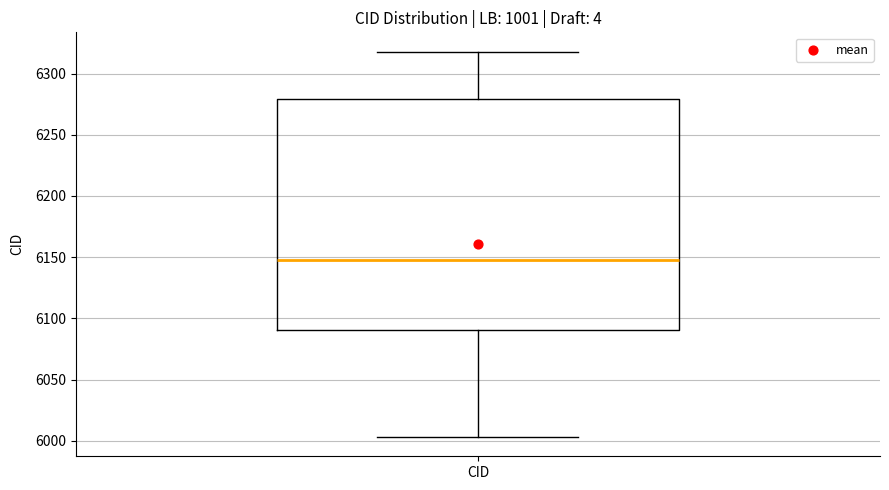

Transcribe this box plot: give where the median line is, the range the box spans, and where the two whiskers end, as read against the y-axis. The values are not printed on the chart, so give them approximately, as read against the axis.

median 6150, box 6090 to 6280, whiskers 6005 to 6320